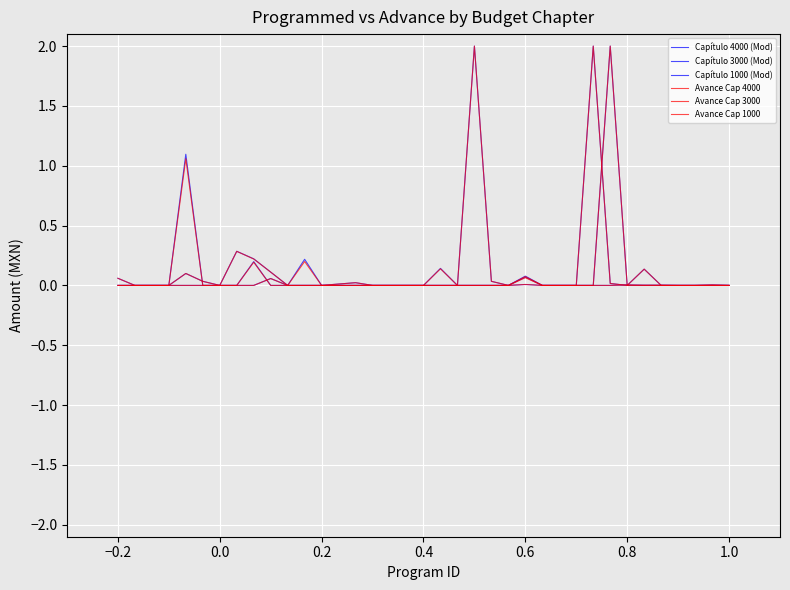

How many lines are shown in the chart?

6